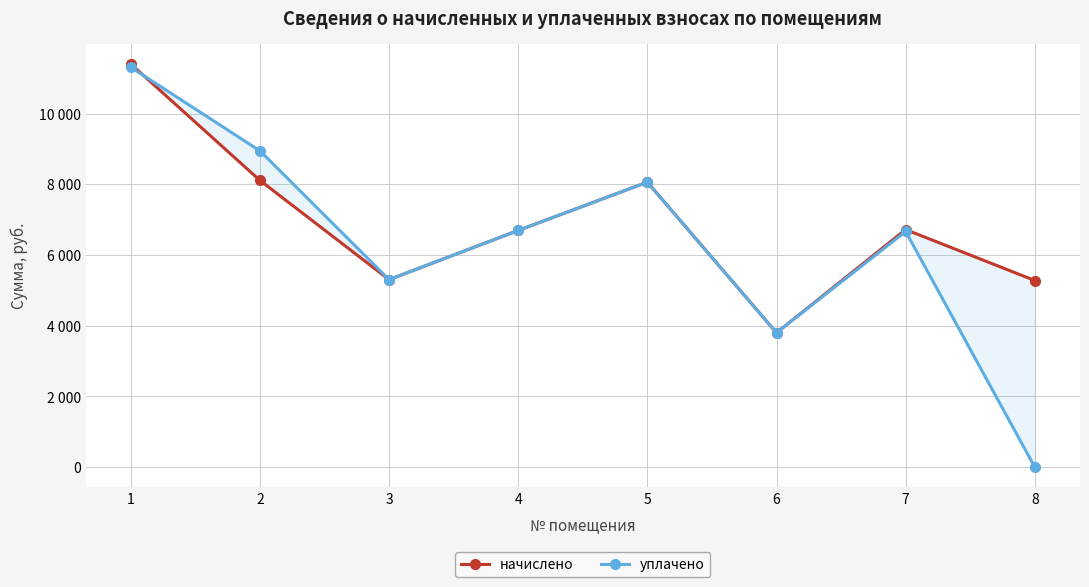

Which series ends up on top after the final intersection of начислено and уплачено?

уплачено